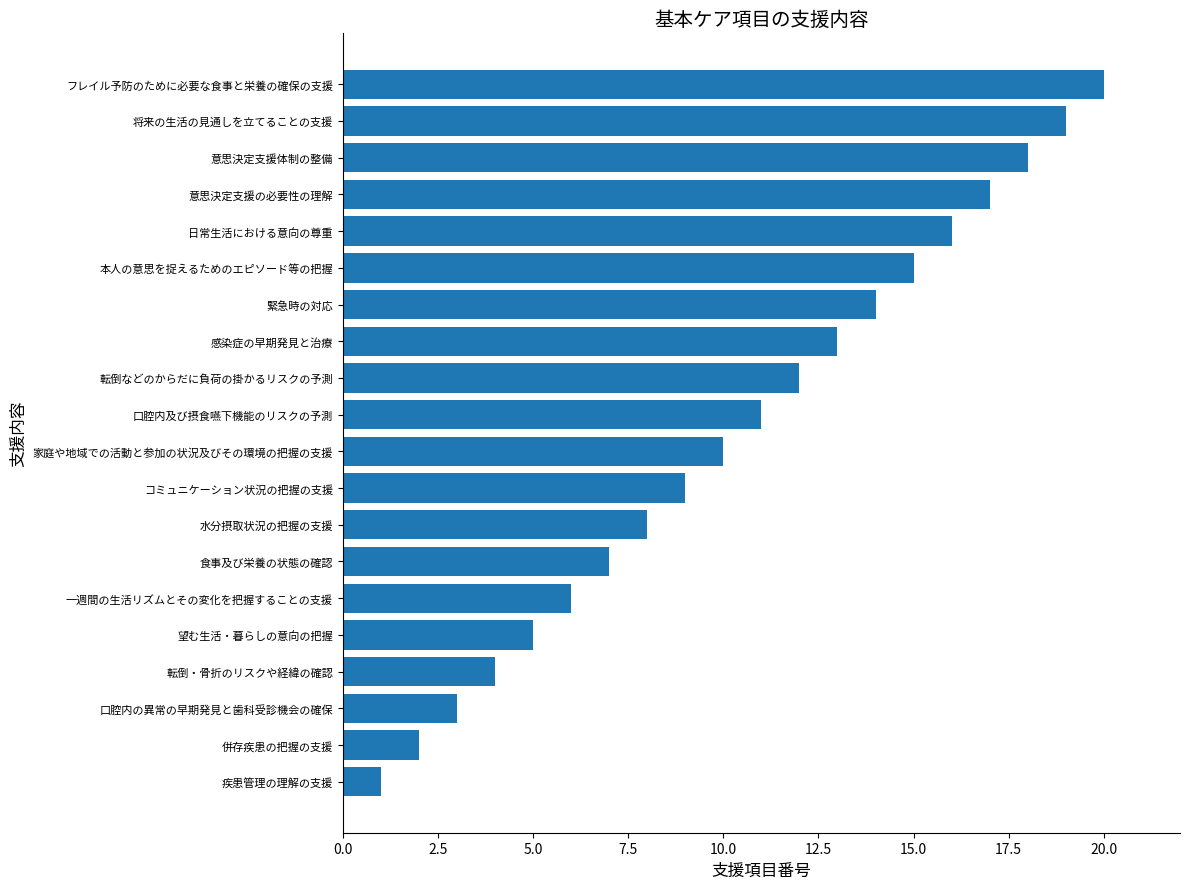

Rank the categories by value from lowest to highest.

疾患管理の理解の支援, 併存疾患の把握の支援, 口腔内の異常の早期発見と歯科受診機会の確保, 転倒・骨折のリスクや経緯の確認, 望む生活・暮らしの意向の把握, 一週間の生活リズムとその変化を把握することの支援, 食事及び栄養の状態の確認, 水分摂取状況の把握の支援, コミュニケーション状況の把握の支援, 家庭や地域での活動と参加の状況及びその環境の把握の支援, 口腔内及び摂食嚥下機能のリスクの予測, 転倒などのからだに負荷の掛かるリスクの予測, 感染症の早期発見と治療, 緊急時の対応, 本人の意思を捉えるためのエピソード等の把握, 日常生活における意向の尊重, 意思決定支援の必要性の理解, 意思決定支援体制の整備, 将来の生活の見通しを立てることの支援, フレイル予防のために必要な食事と栄養の確保の支援